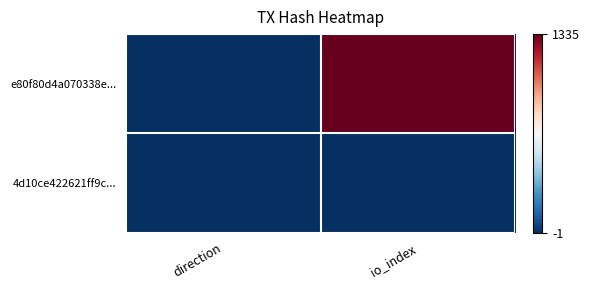

Which series changed the most between direction and io_index?

e80f80d4a070338e...